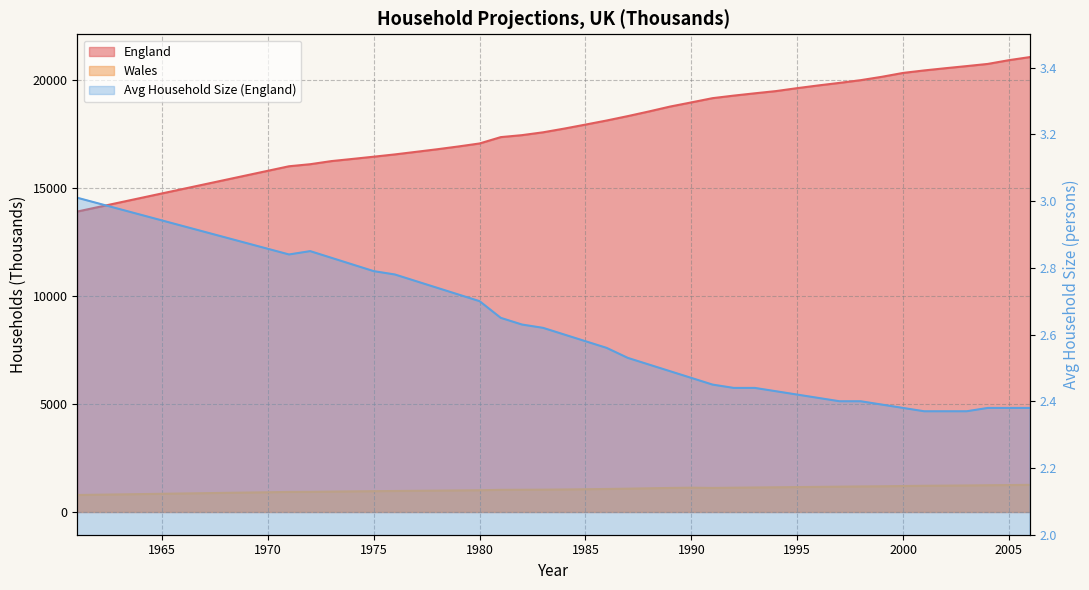

At which category is the sum across all series the highest?

2006